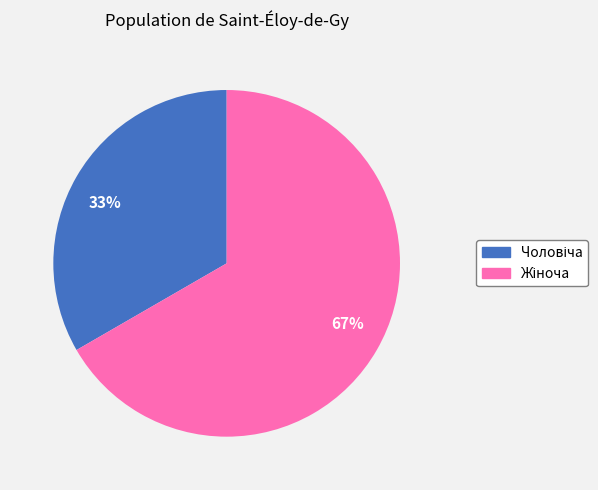

To the nearest percent, what is the average slice percentage?

50%